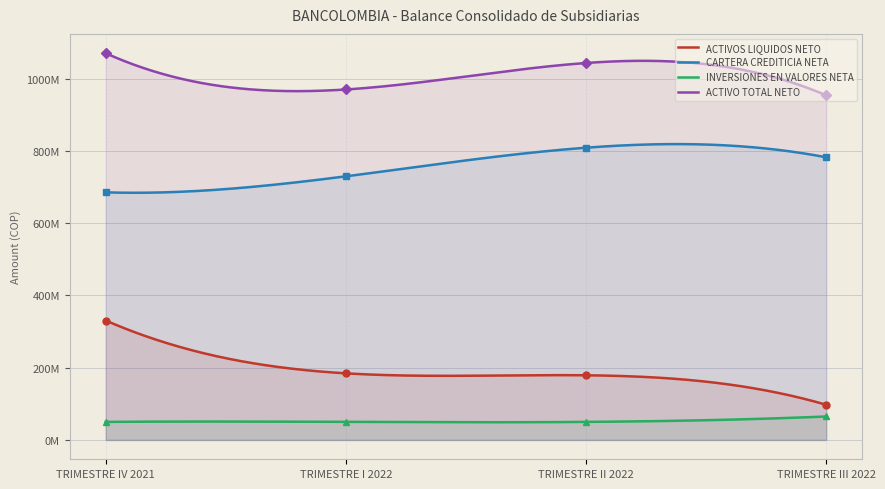

Is the value of CARTERA CREDITICIA NETA at TRIMESTRE I 2022 greater than the value of ACTIVOS LIQUIDOS NETO at TRIMESTRE IV 2021?

Yes